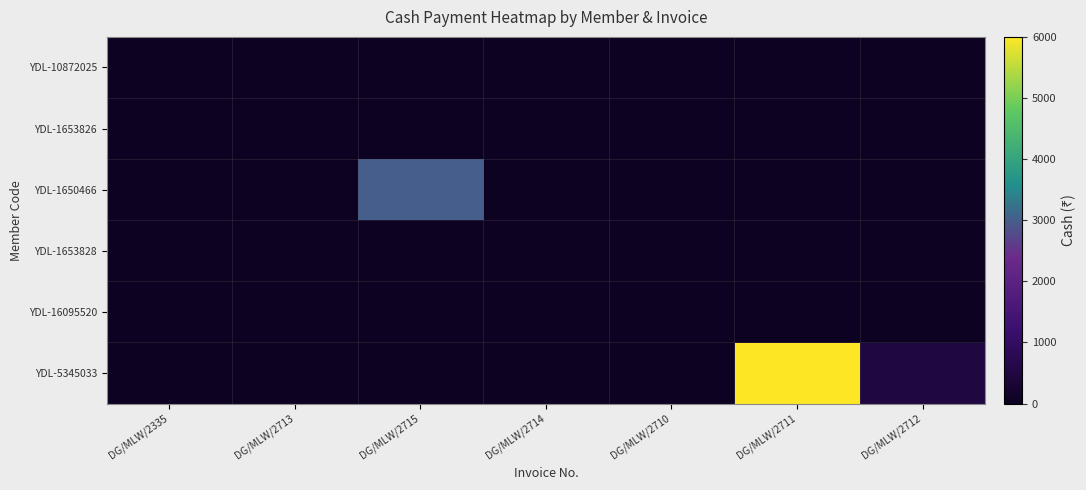

At how many categories does at least one series exceed 2726?

2